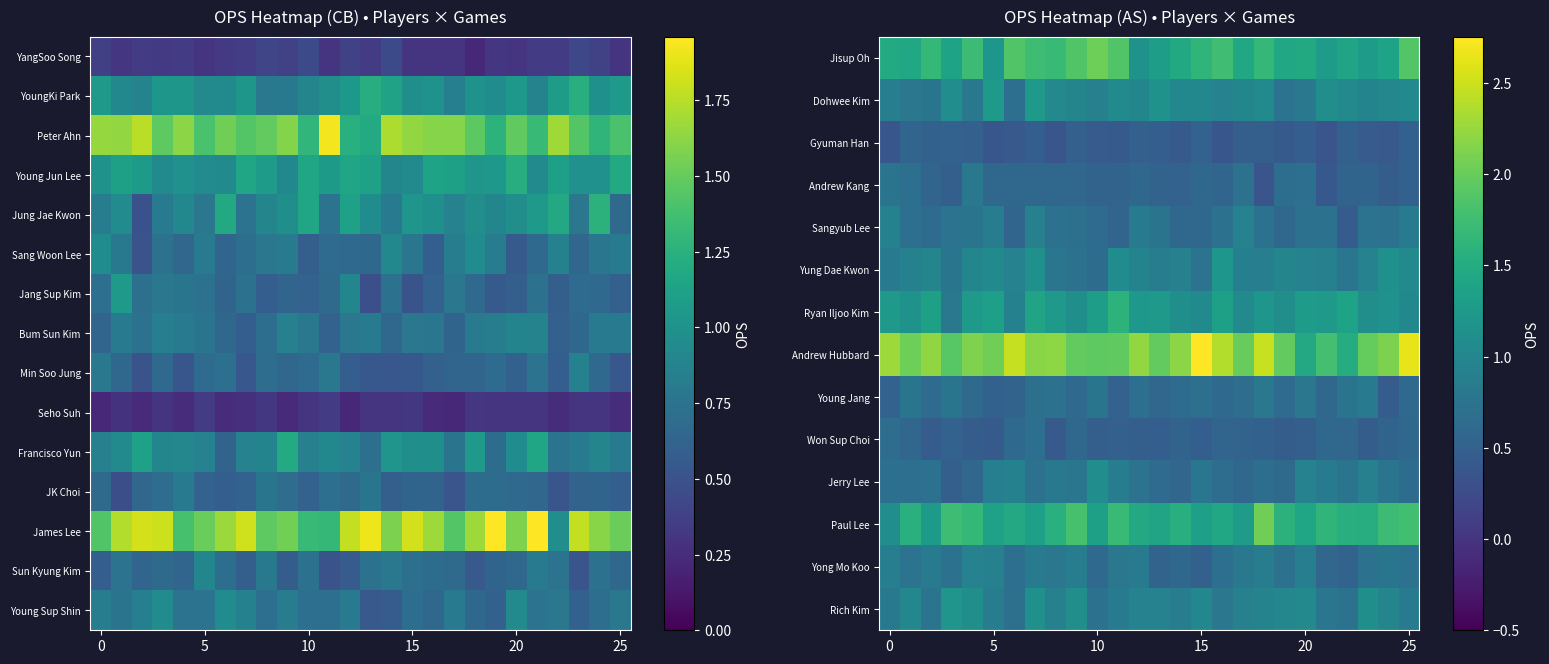

What is the difference between the highest and lowest values at 11?

1.7